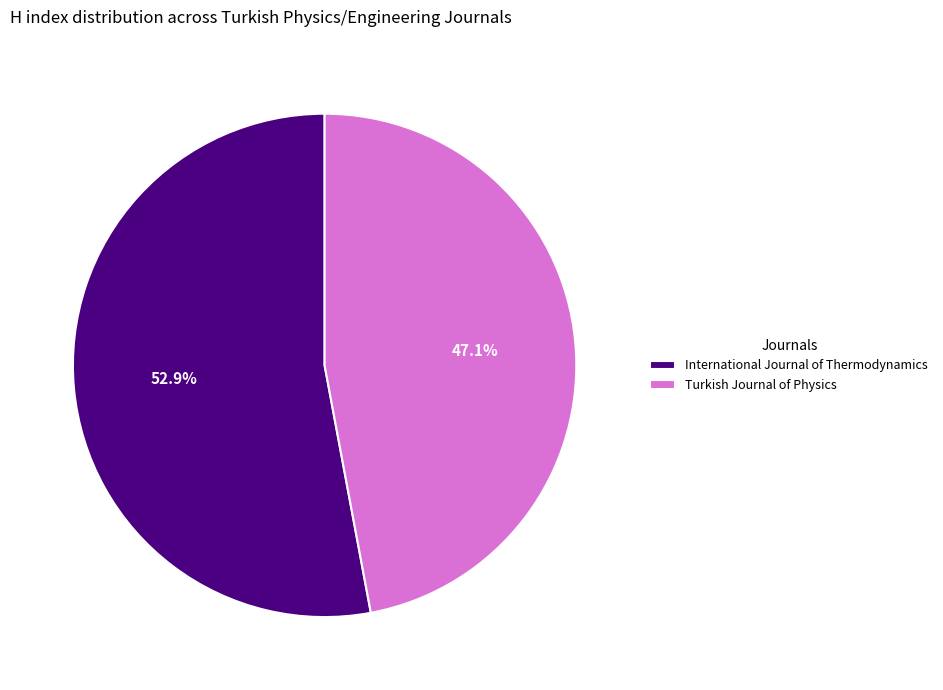

To the nearest percent, what is the average slice percentage?

50%